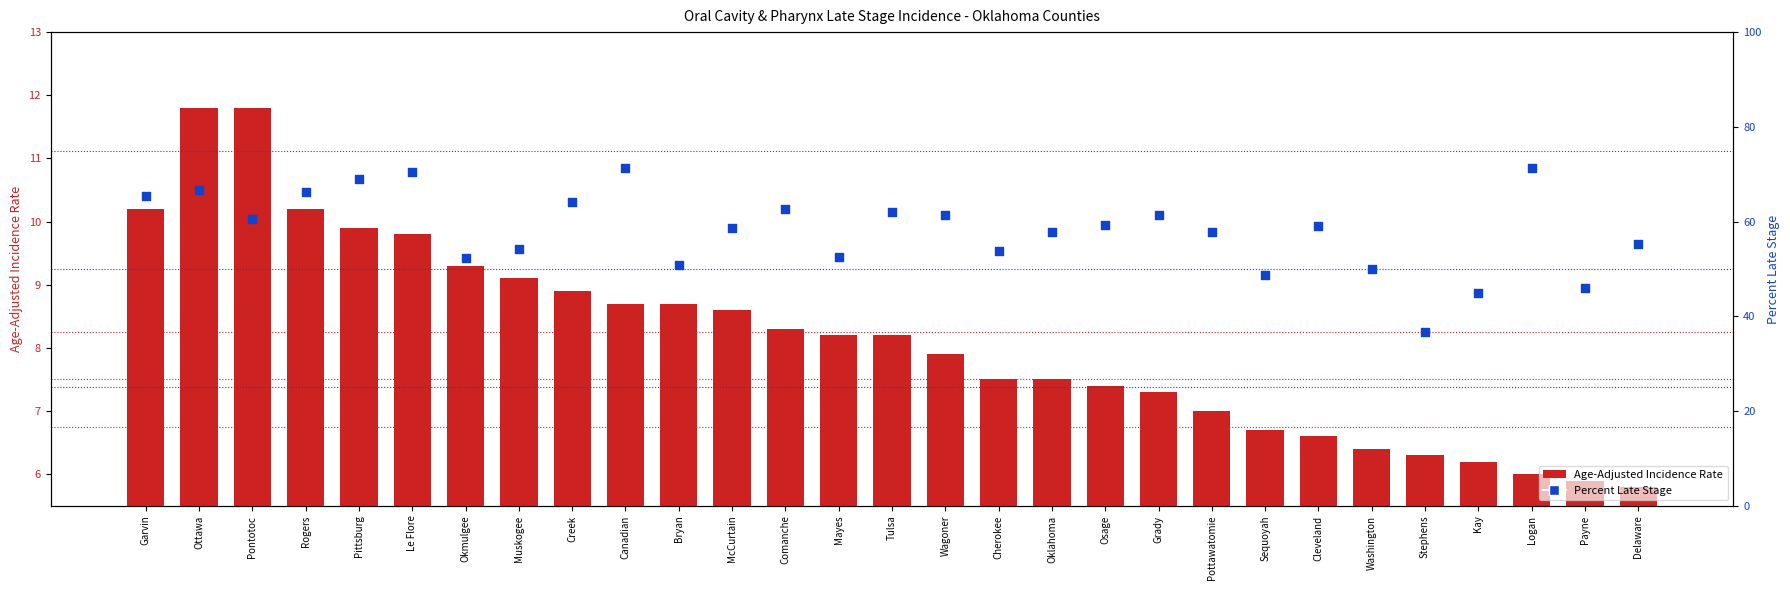

Is the value of Percent Late Stage at Creek greater than the value of Age-Adjusted Incidence Rate at Washington?

Yes